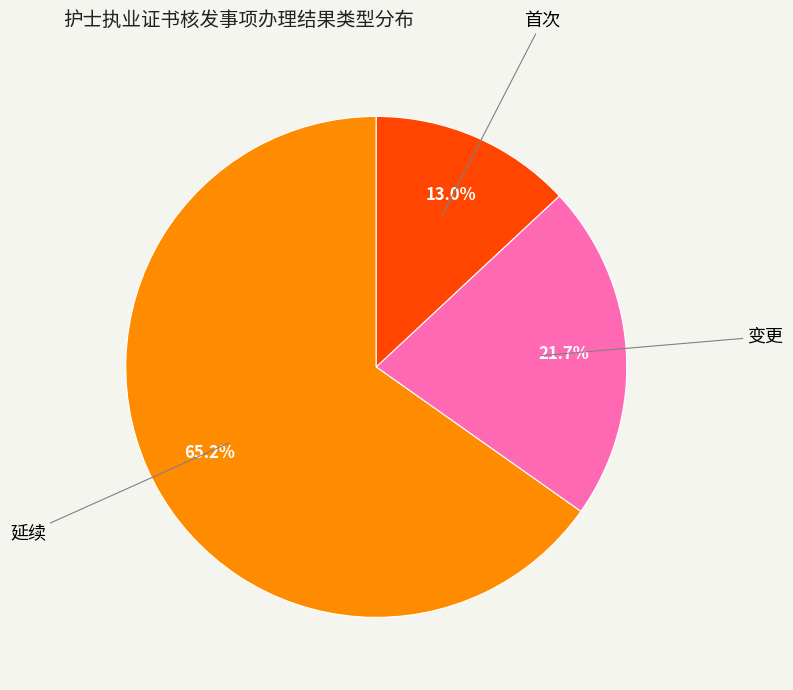

Is there any slice that represents more than half of the pie?

Yes